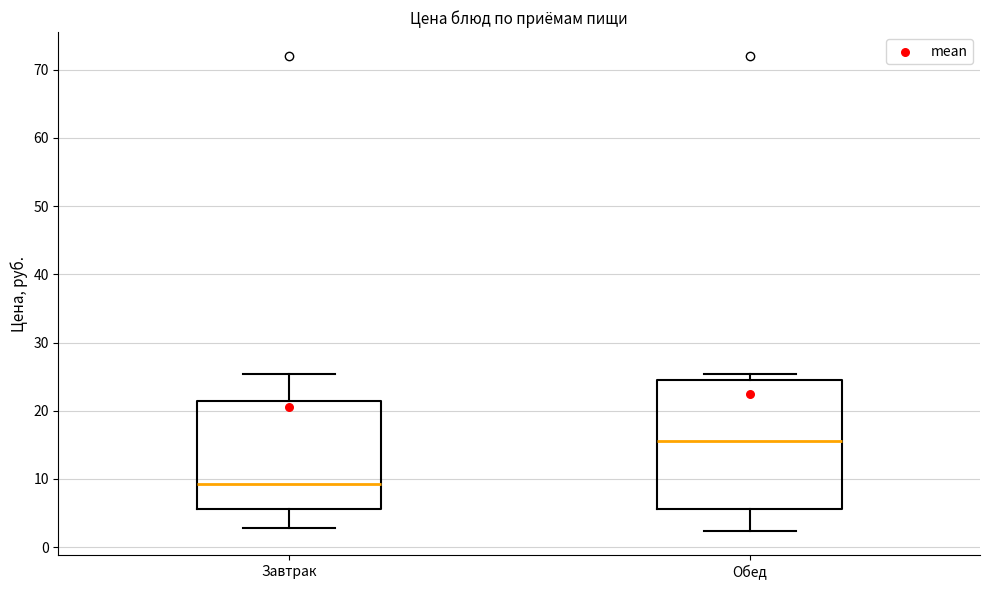

Reading left to right, read every box against the y-axis: the position of its median line, the range the box covers, and the ends of its whiskers. The values are not printed on the chart, so give them approximately, as read against the axis.

Завтрак: median 9, box 6 to 21, whiskers 3 to 25
Обед: median 16, box 6 to 25, whiskers 2 to 25 (just above the box's upper edge)